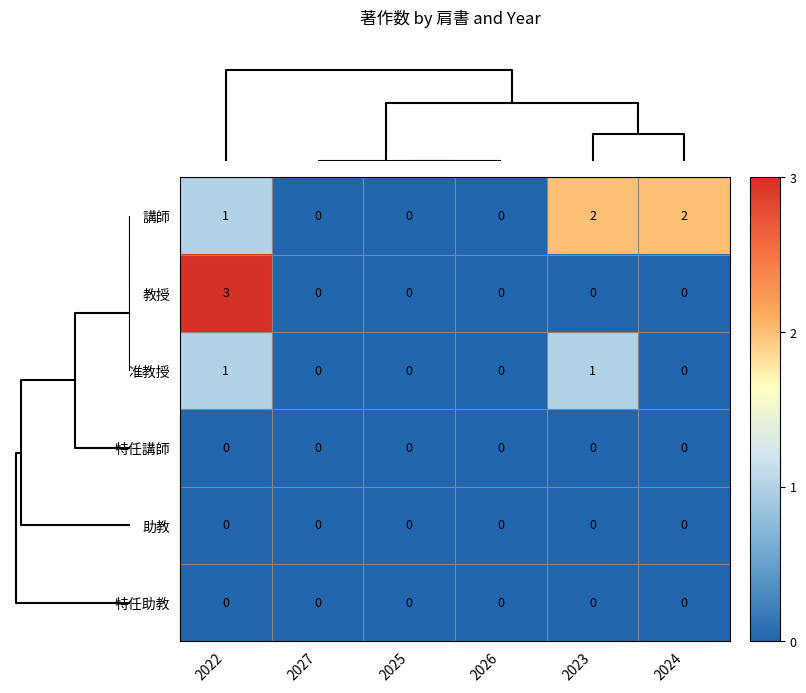

Which series has the largest range (max minus min)?

教授